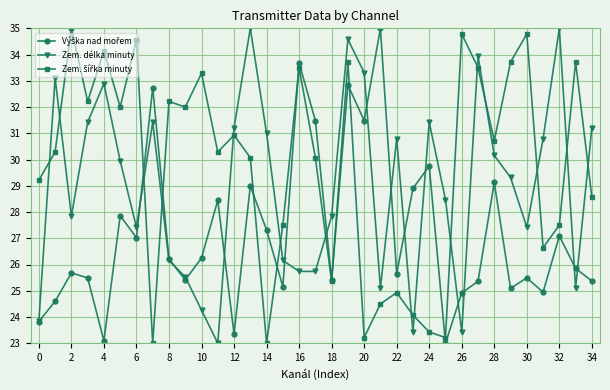

What is the maximum value shown in the chart?

35.0